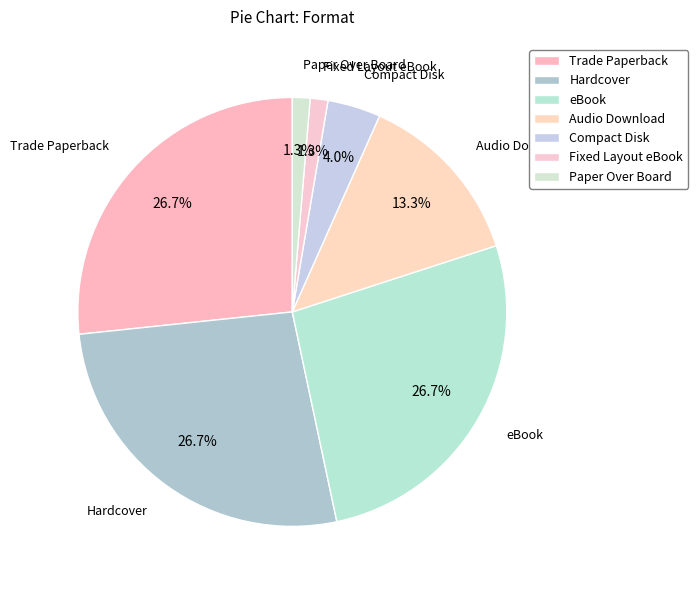

Is there any slice that represents more than half of the pie?

No